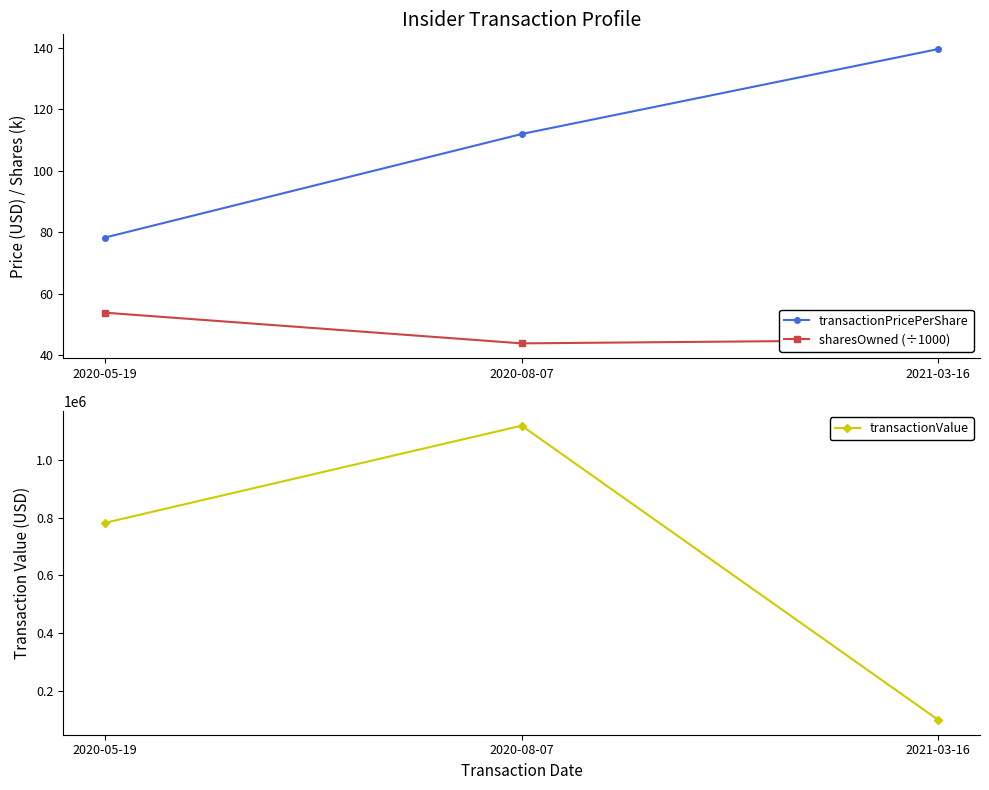

What is the minimum value for transactionPricePerShare?

78.3